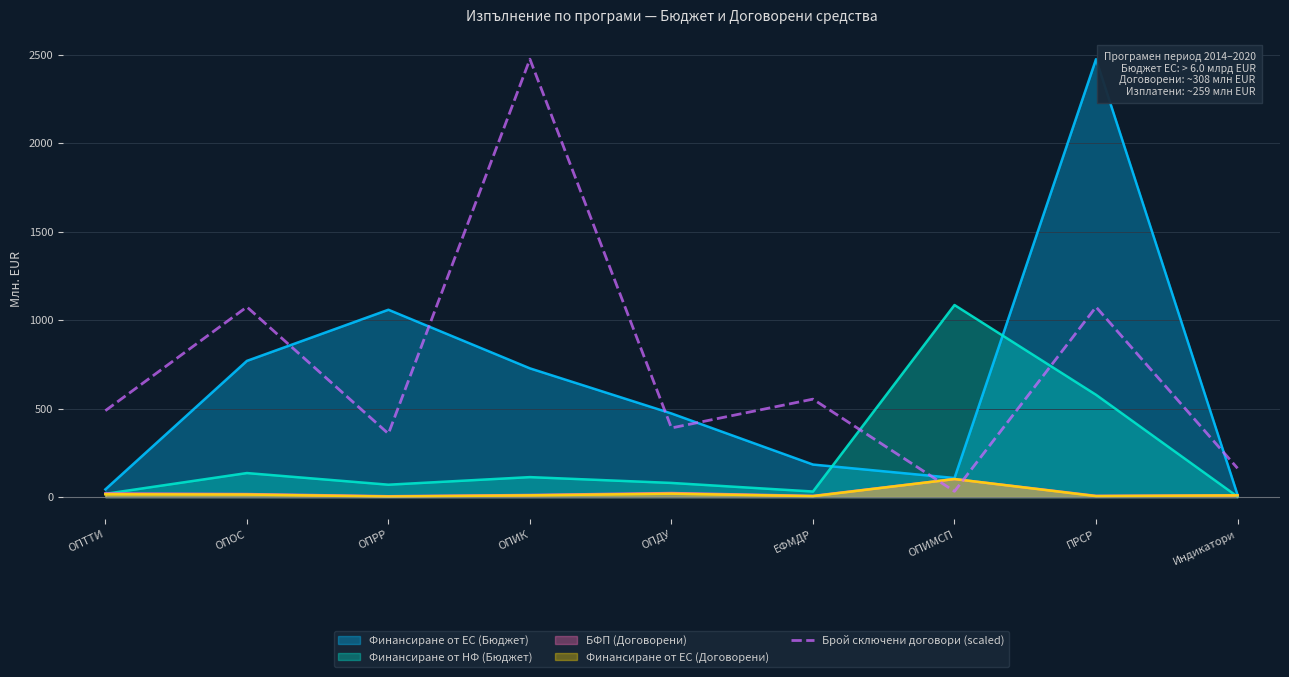

Is it true that the value at ОПРР is 358.1?

True